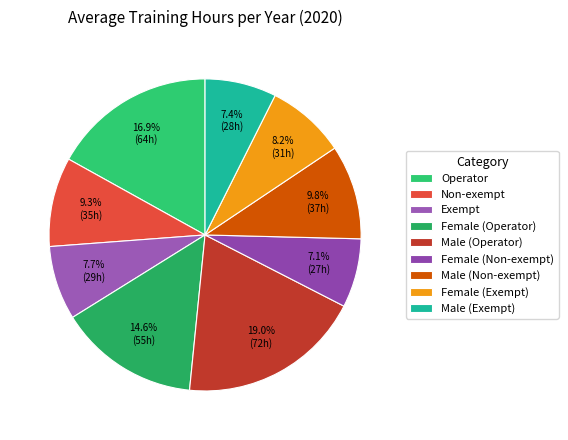

Is it true that Female (Exempt) is 8% of the pie?

True